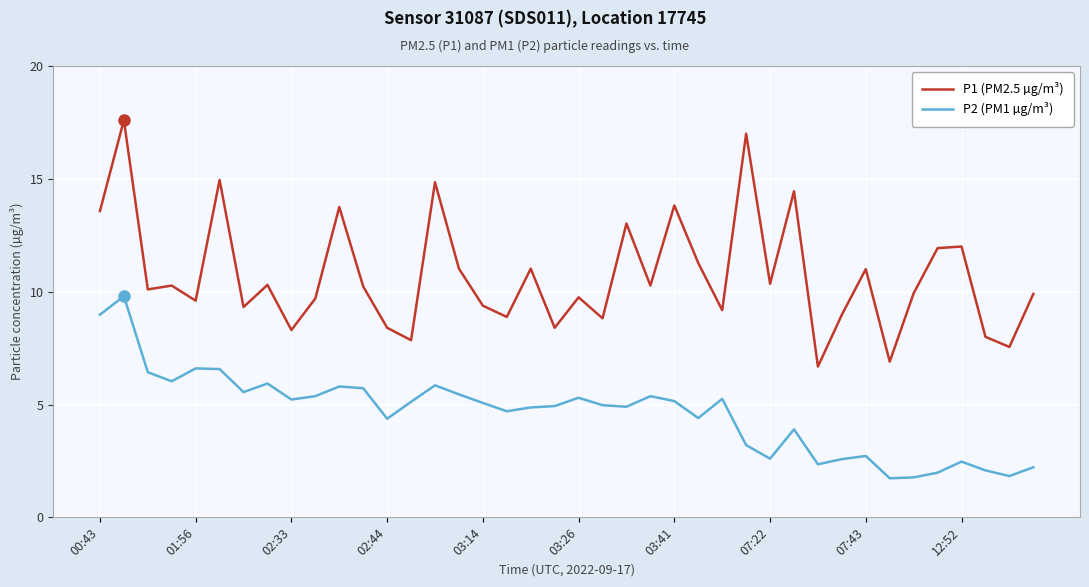

True or false: P1 (PM2.5 µg/m³) and P2 (PM1 µg/m³) intersect in this chart.

False